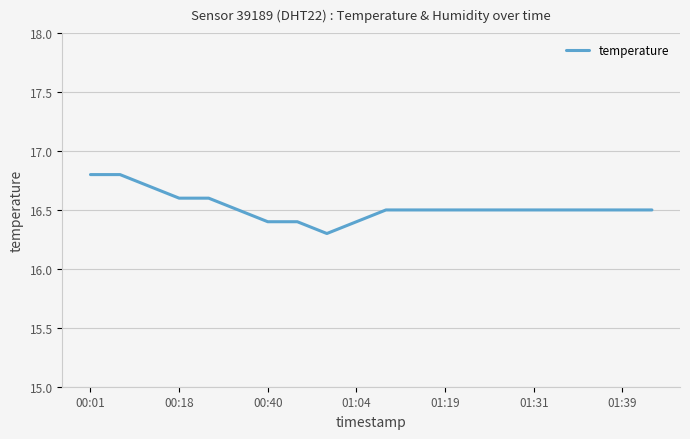

What is the difference between the maximum and minimum values?

0.5